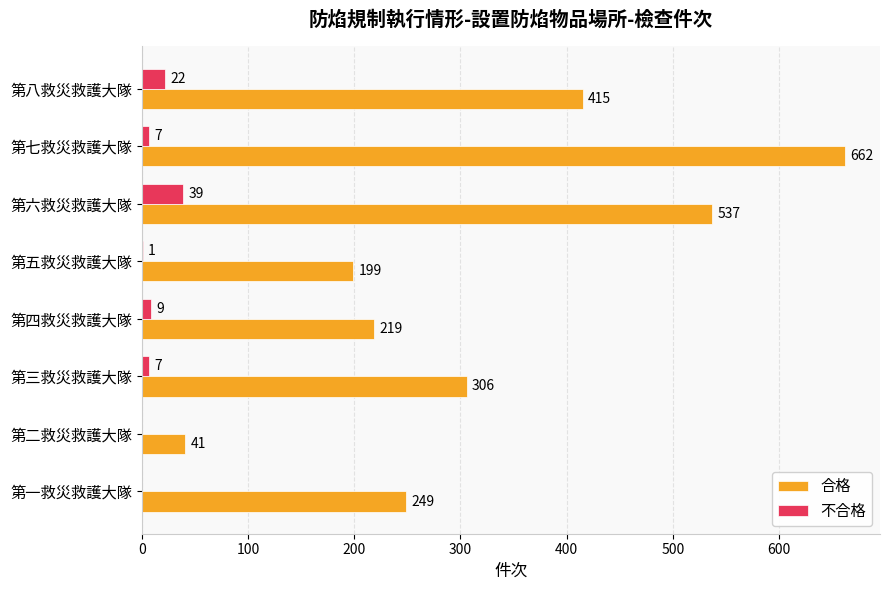

At which label is 合格 closest to 351?

第三救災救護大隊